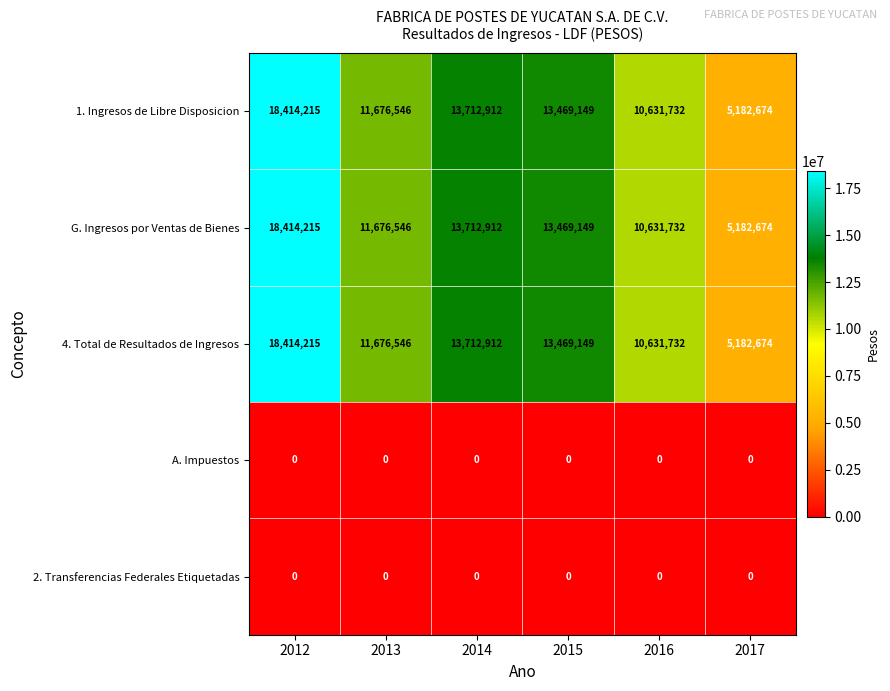

What is the greatest value displayed?

18414215